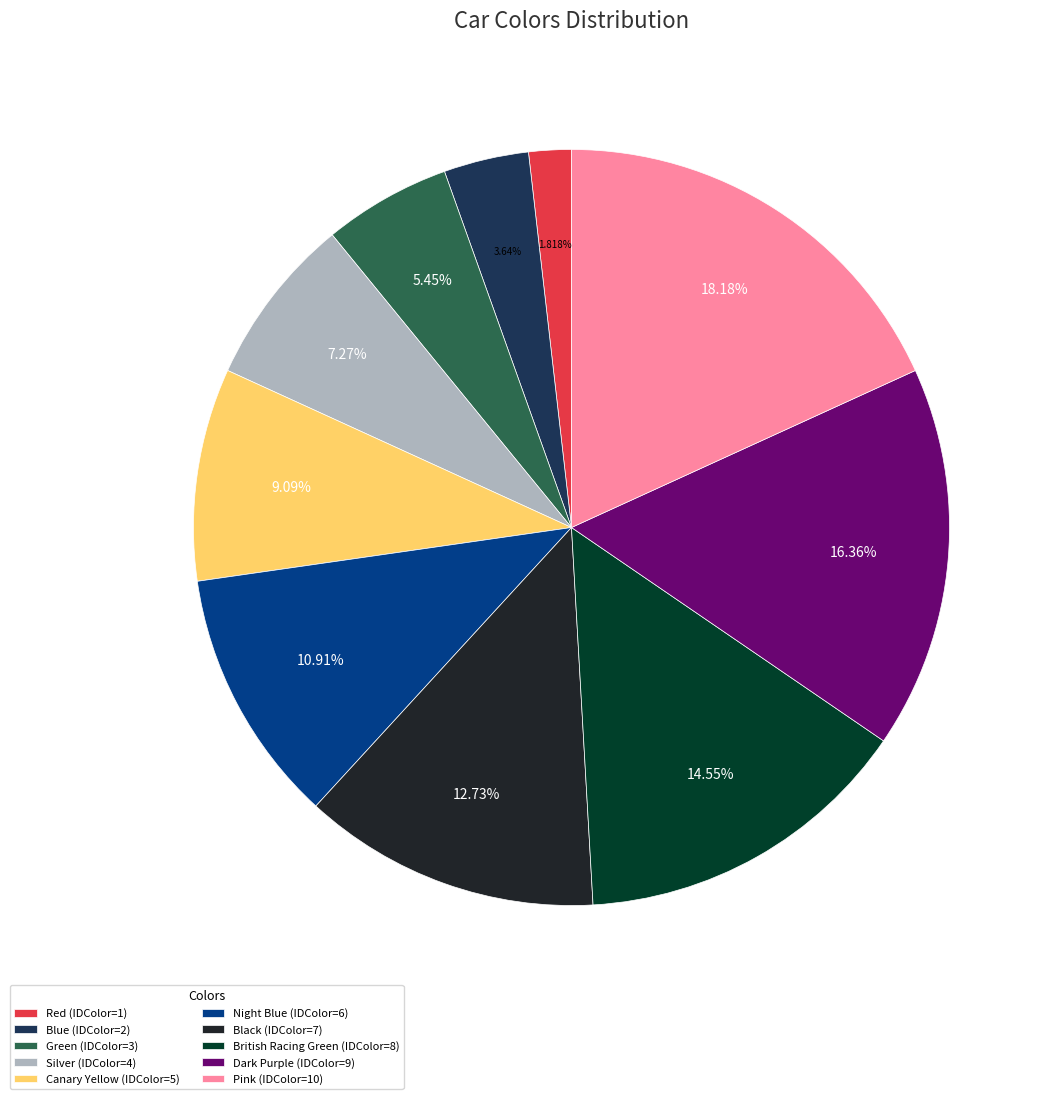

The Pink slice represents 18% of the pie. True or false?

True